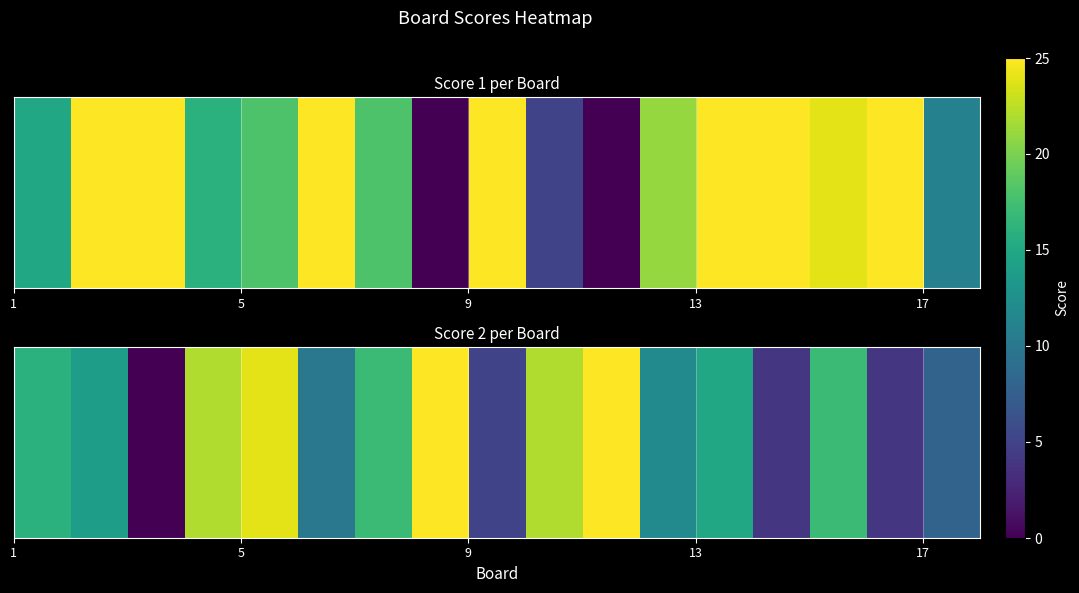

What is the average value?

14